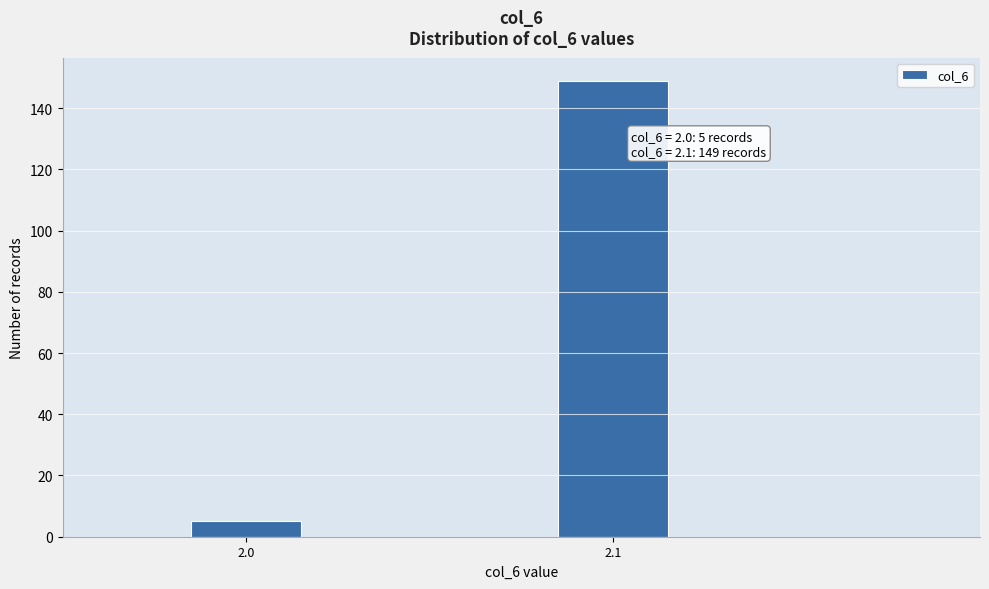

Reading left to right, transcribe all the data shown in this chart.

2.0=5	2.1=149